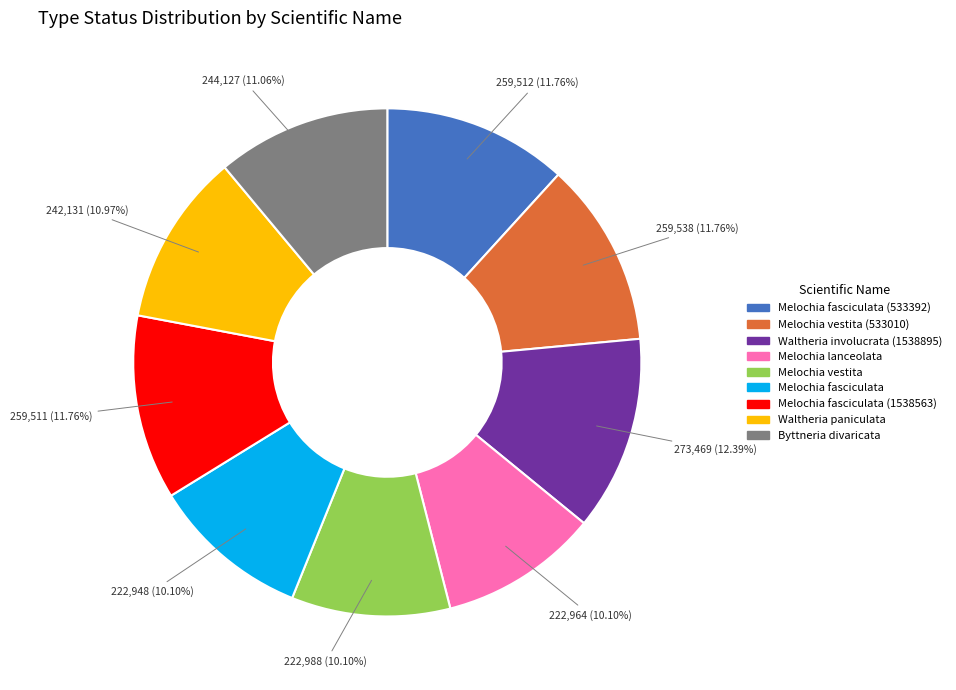

Does any single category account for the majority?

No